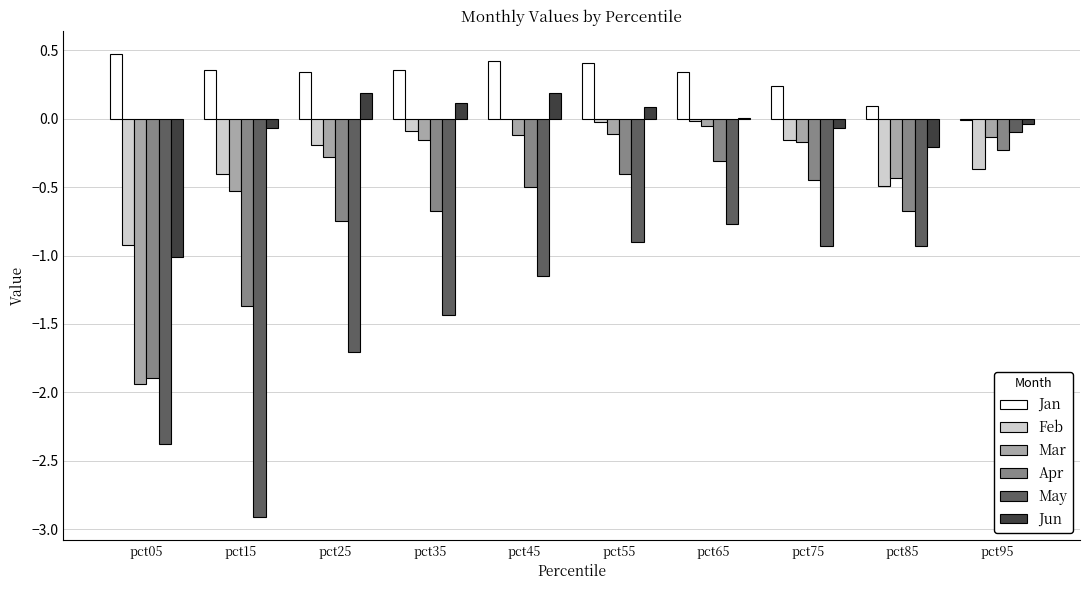

What are all the series names shown in the legend?

Jan, Feb, Mar, Apr, May, Jun